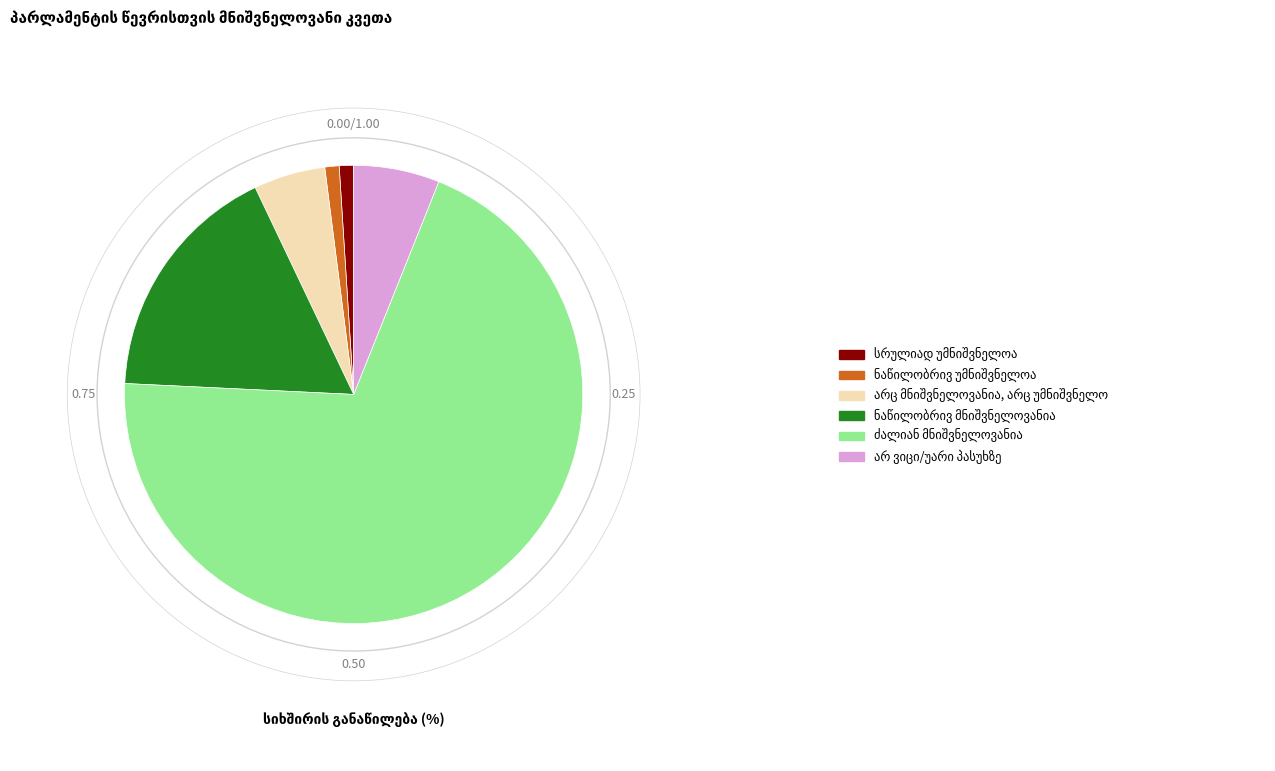

Does any single category account for the majority?

Yes